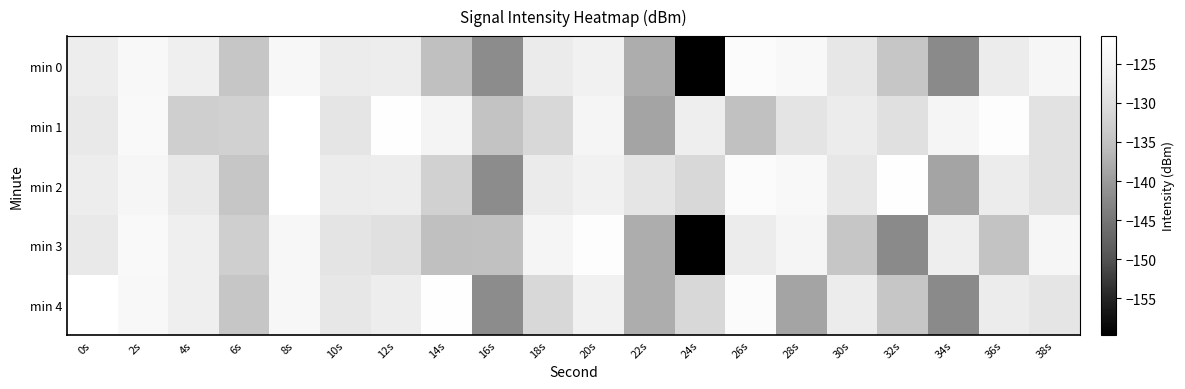

How many series are shown in this chart?

5